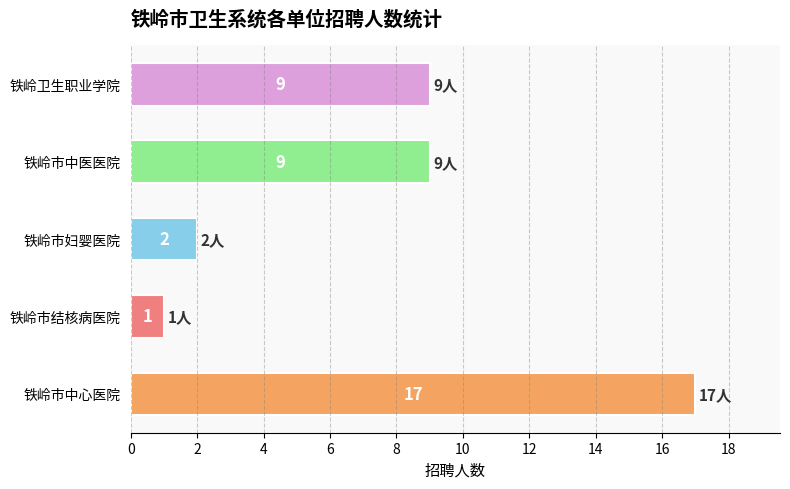

What is the sum of all values?

38